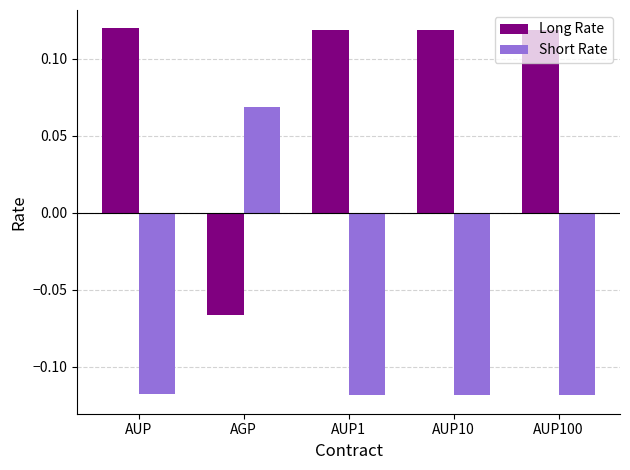

What is the sum of all Short Rate values?

-0.4